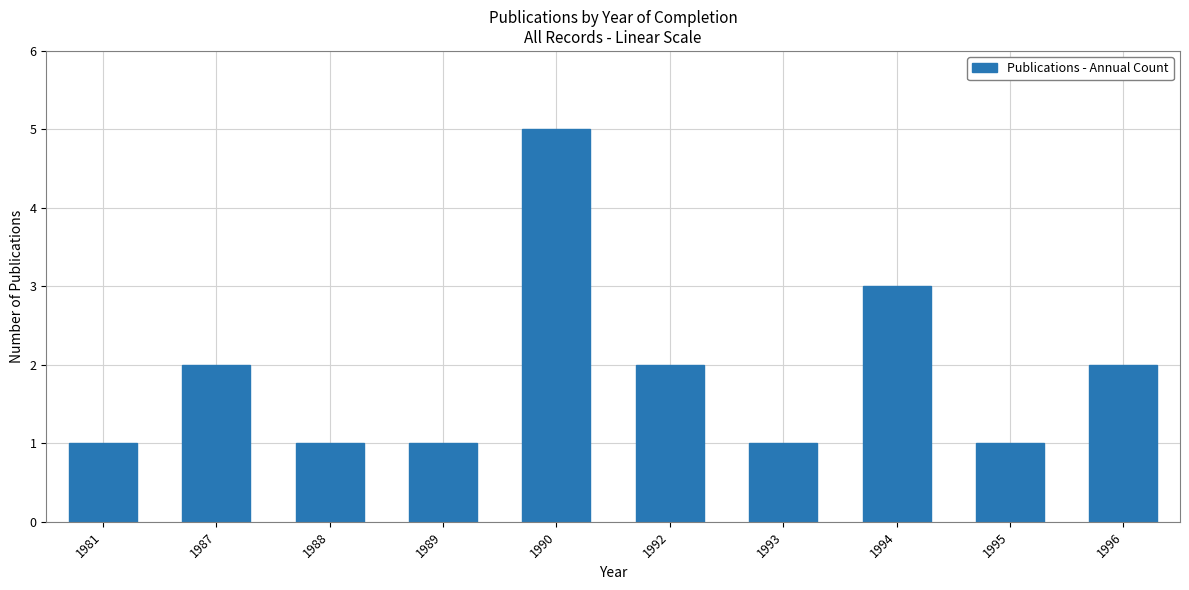

The chart shows a value of 3 at 1996. True or false?

False